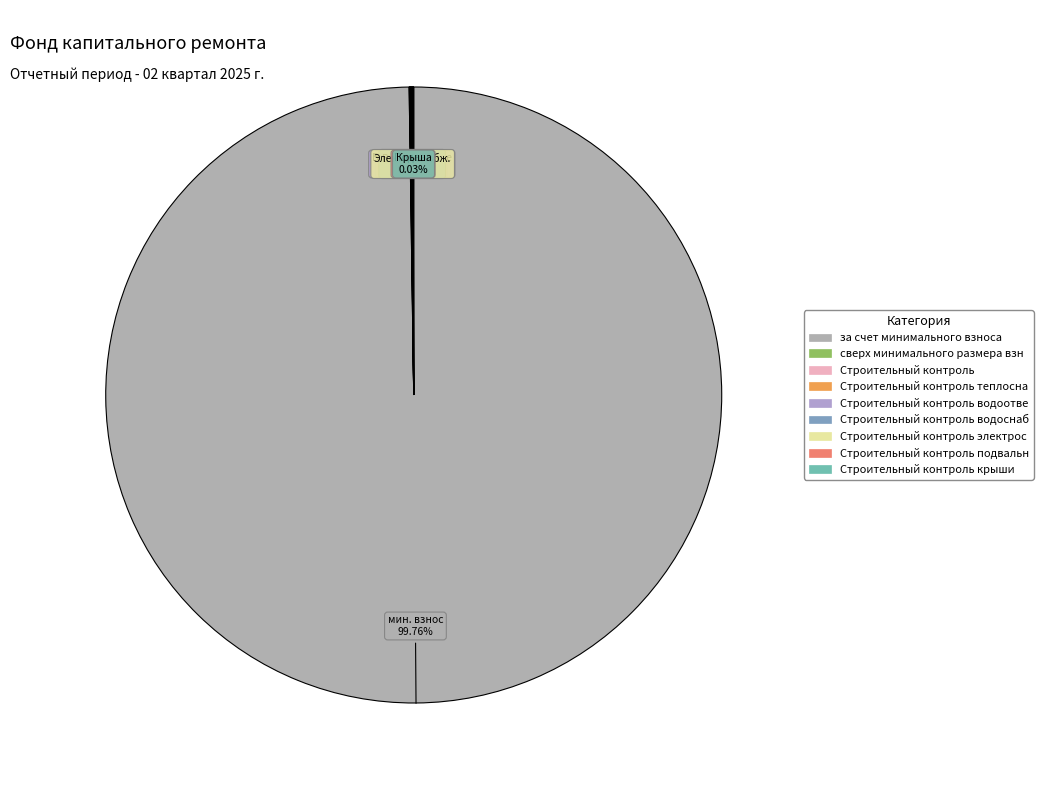

Which slice is the largest?

за счет минимального взноса